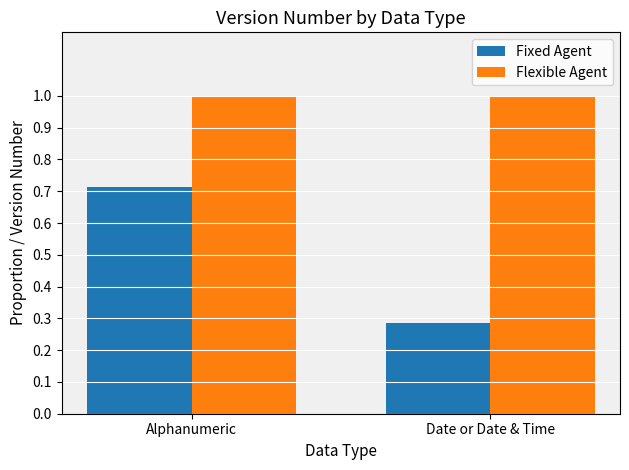

How many groups of bars are there?

2